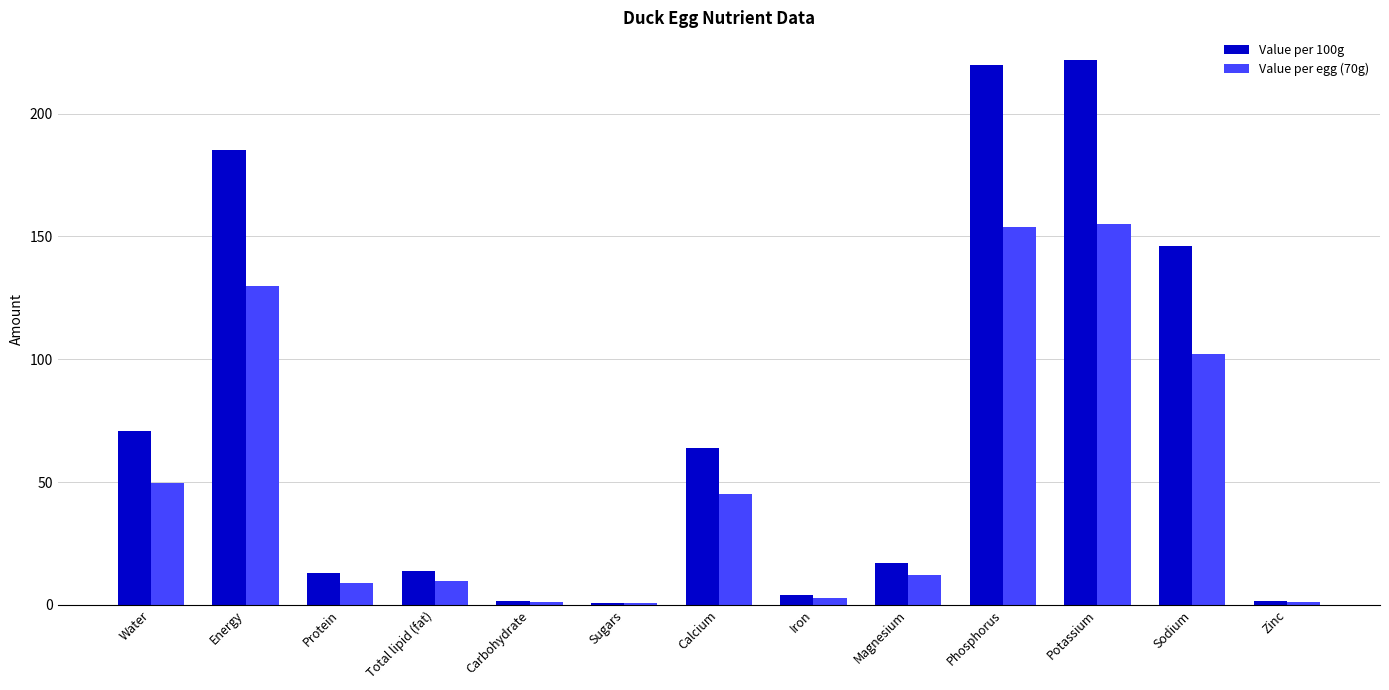

What is the average value of the Value per 100g series?

73.8